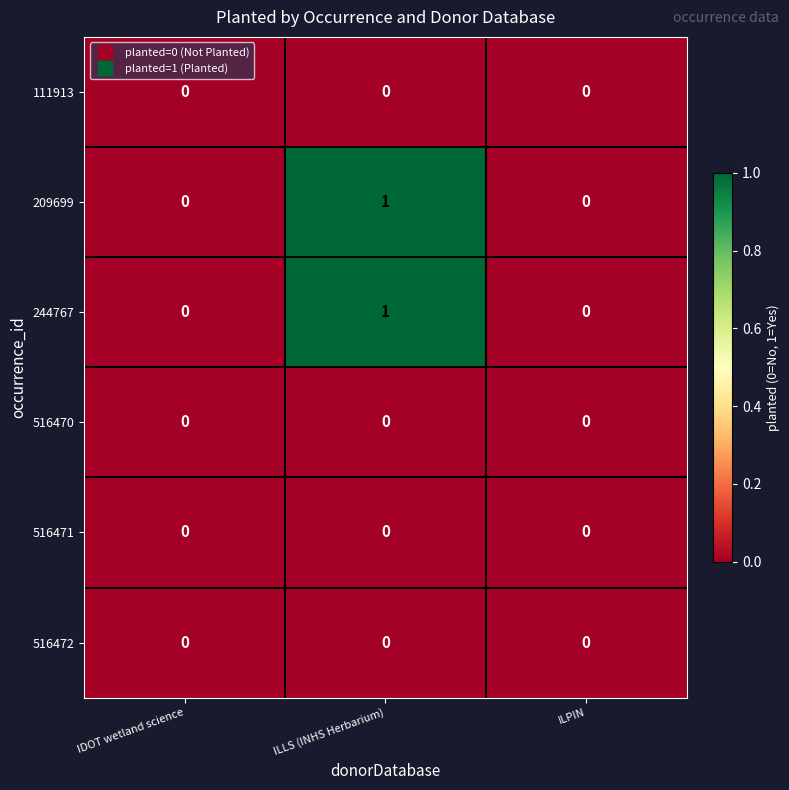

Which label corresponds to the largest value in the chart?

ILLS (INHS Herbarium)